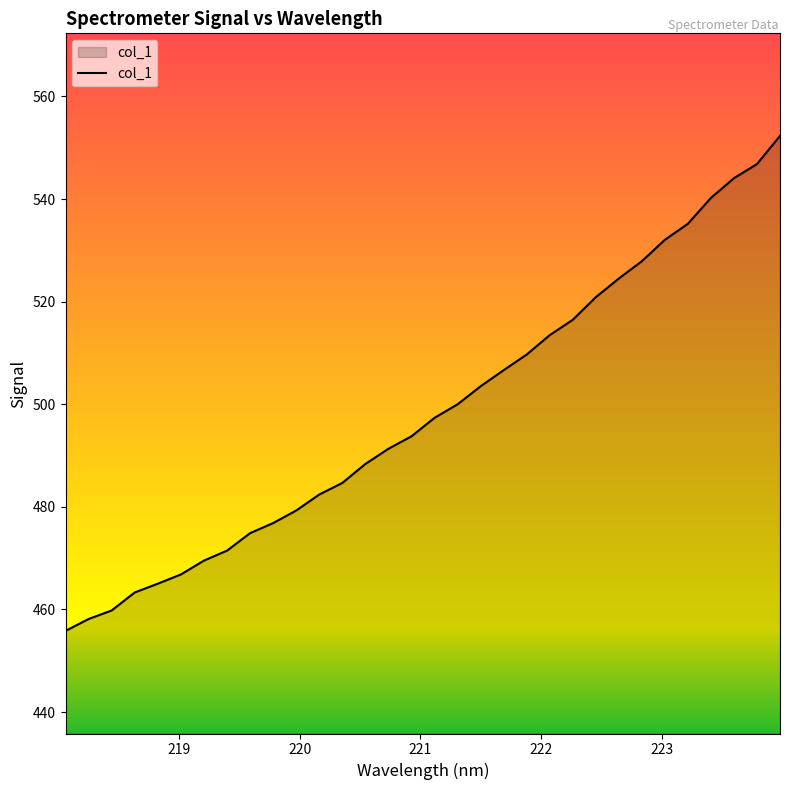

What is the greatest value displayed?

552.3